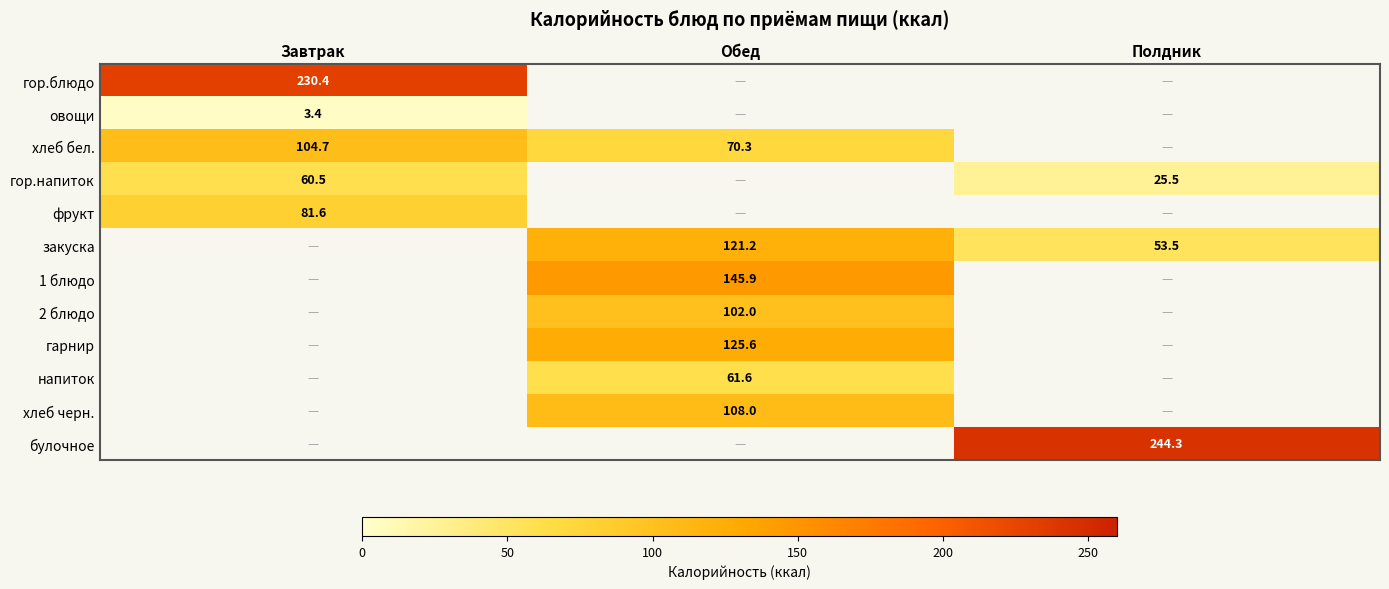

Which category has the highest value in the овощи series?

Завтрак